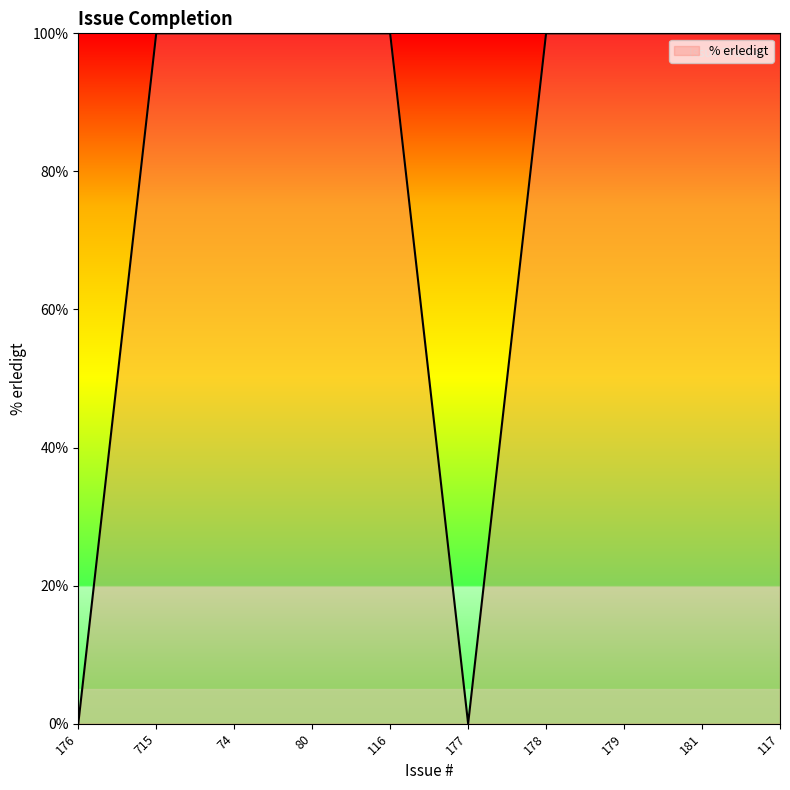

The chart shows a value of 0 at 177. True or false?

True